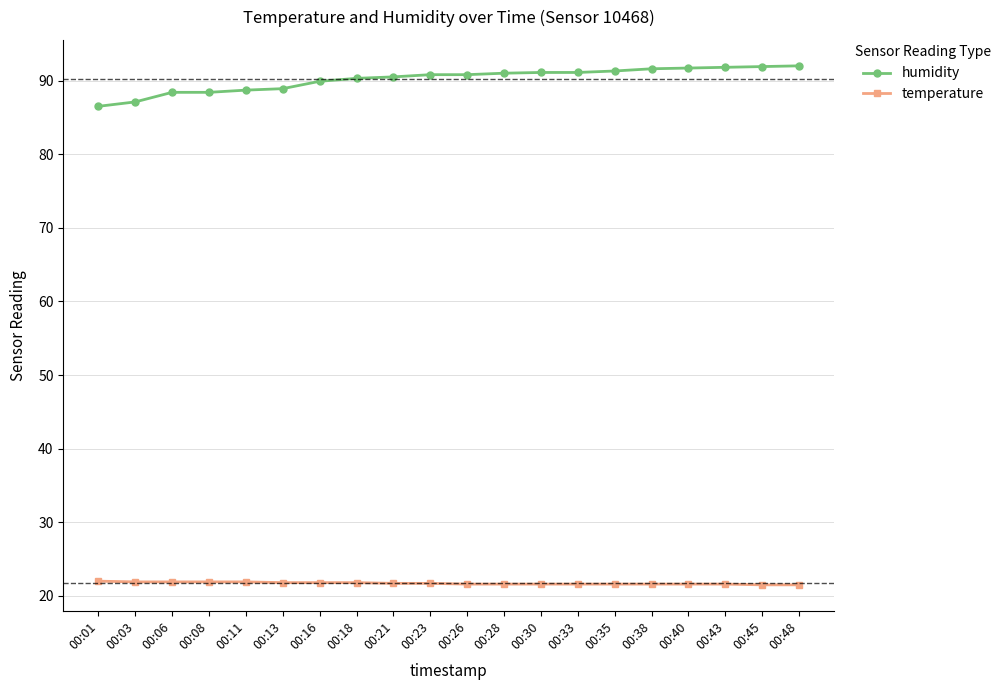

Is it true that temperature equals 21.9 at 00:06?

True